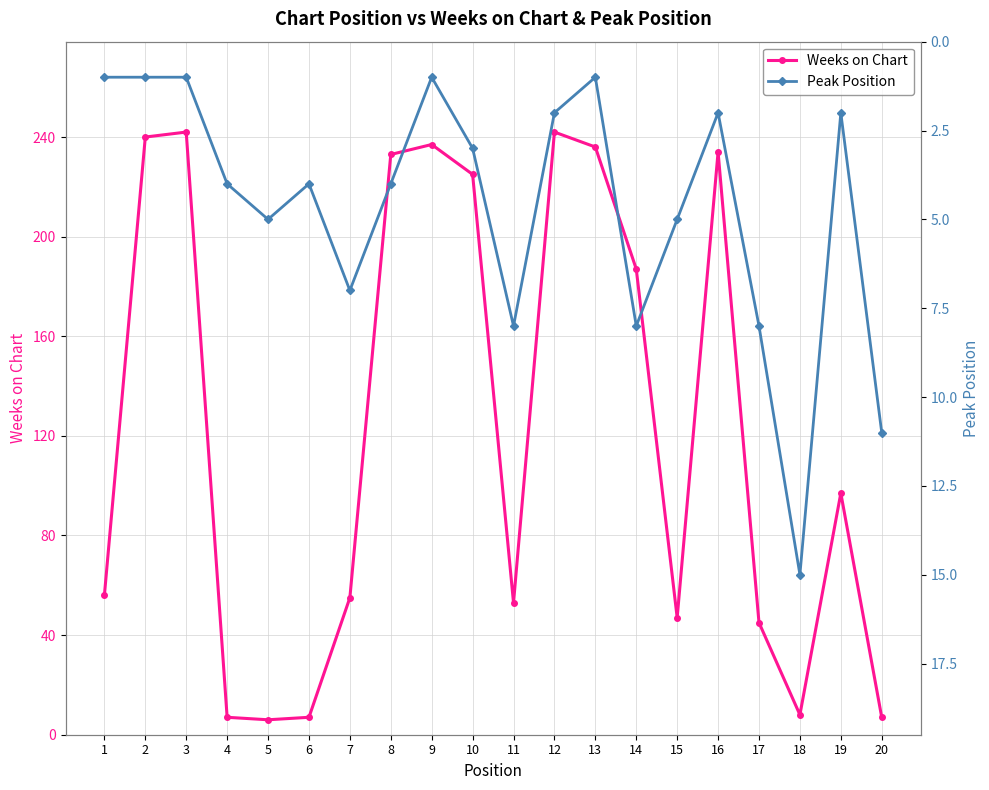

The value of Peak Position at 9 is 0. True or false?

False